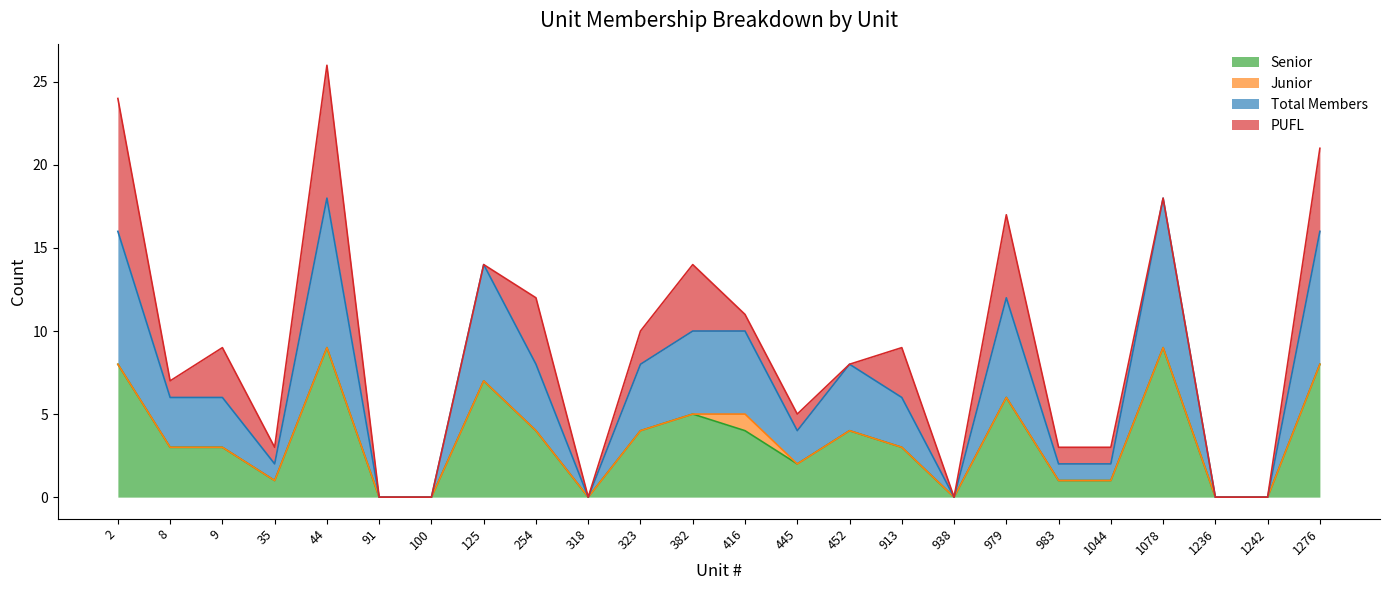

The Senior series shows -5 at 1236. True or false?

False